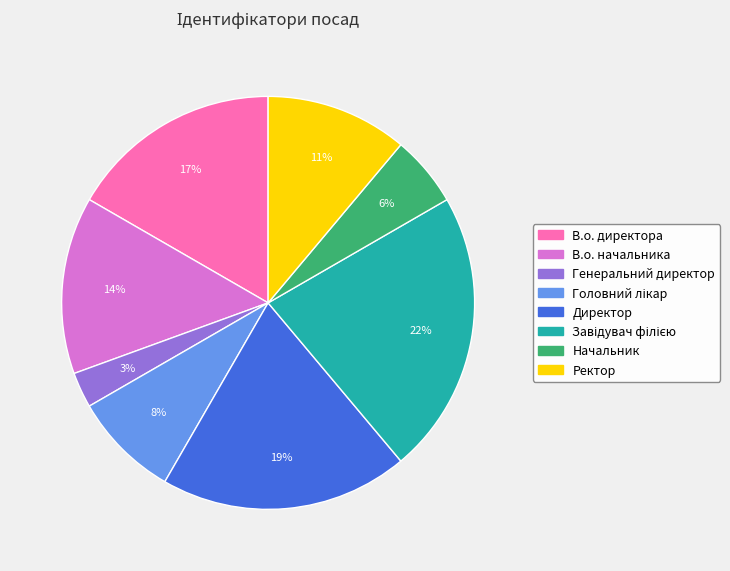

To the nearest percent, what portion does Генеральний директор represent?

3%